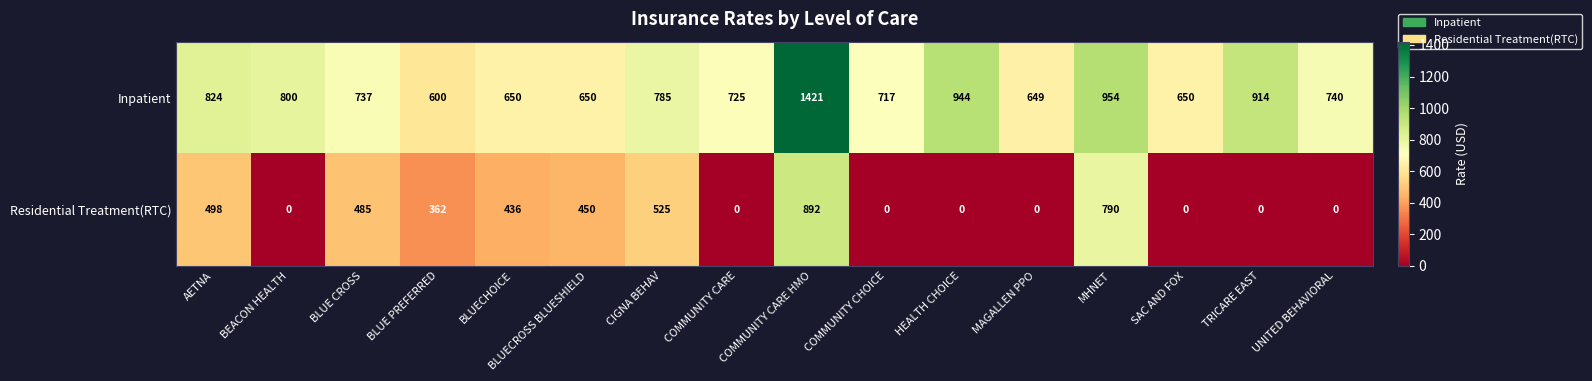

What is the difference between the highest and lowest values at HEALTH CHOICE?

944